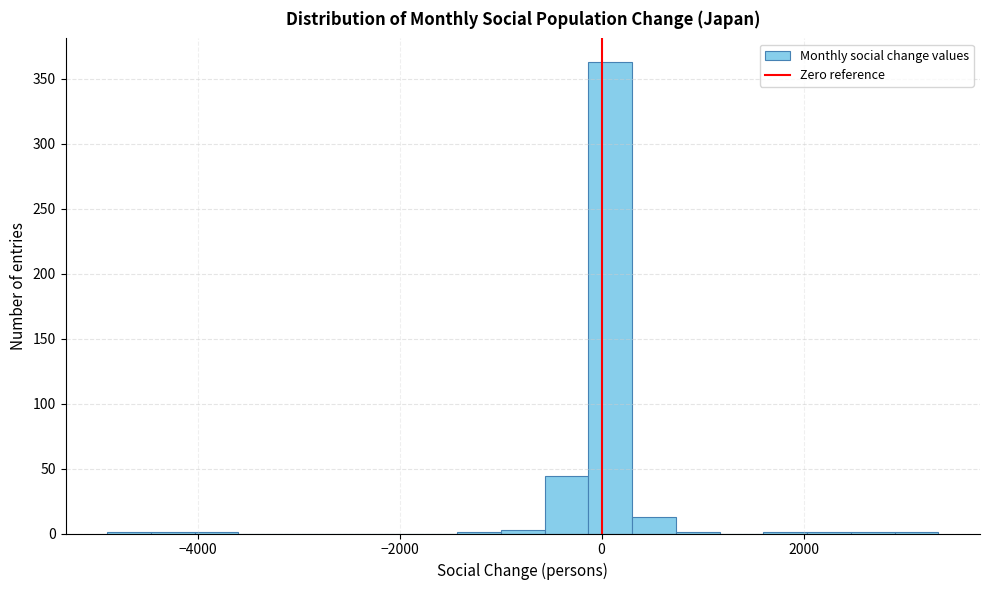

Read against the x-axis, roughly where is the centre of the tallest bar?

0